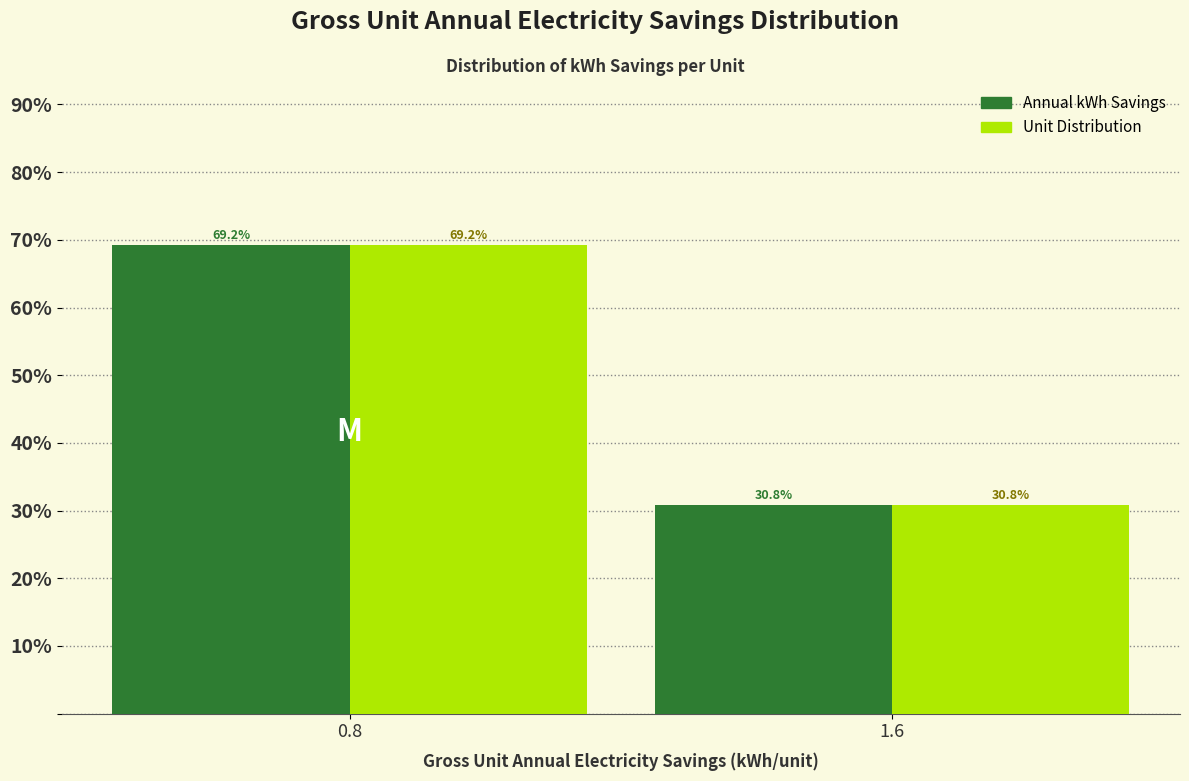

Reading right to left, list all the values displayed in this chart.

Annual kWh Savings: 1.6=30.8	0.8=69.2
Unit Distribution: 1.6=30.8	0.8=69.2